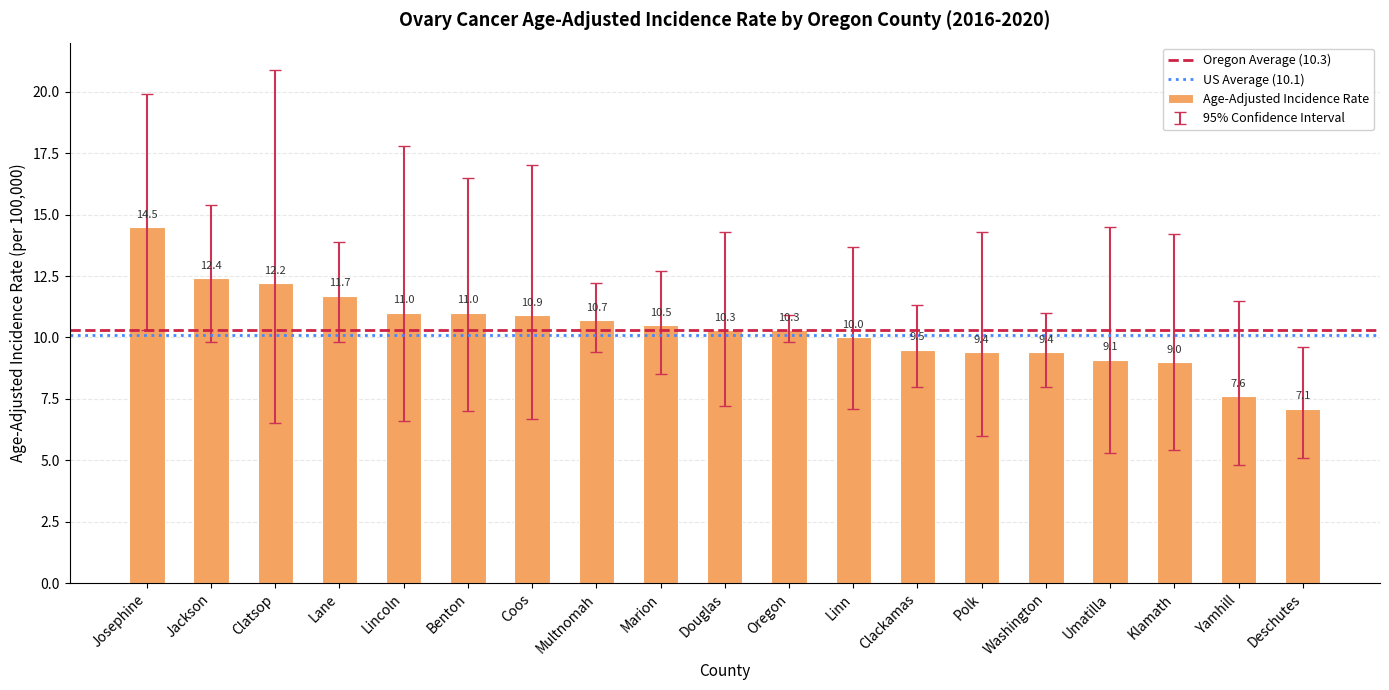

Are the bars horizontal?

No